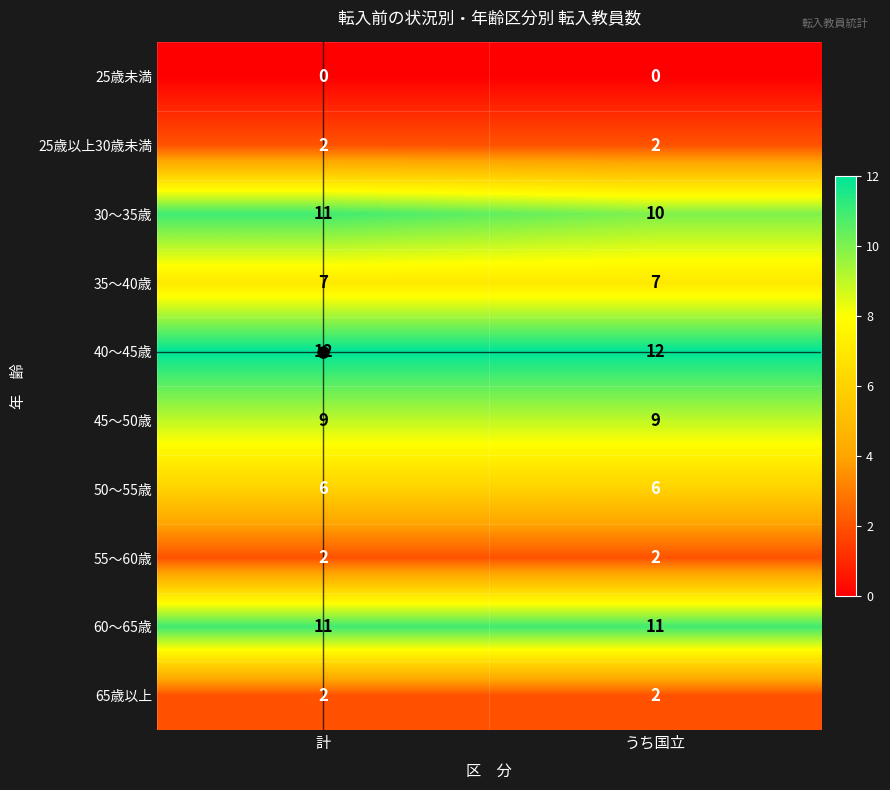

Between 計 and うち国立, which series saw the biggest shift?

30〜35歳